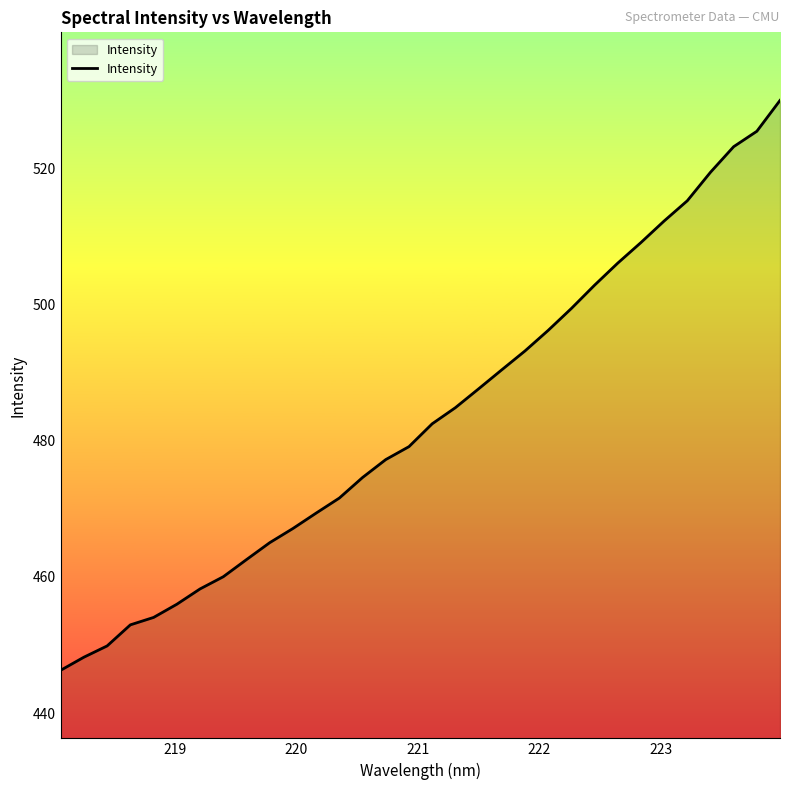

What is the minimum value shown in the chart?

446.3